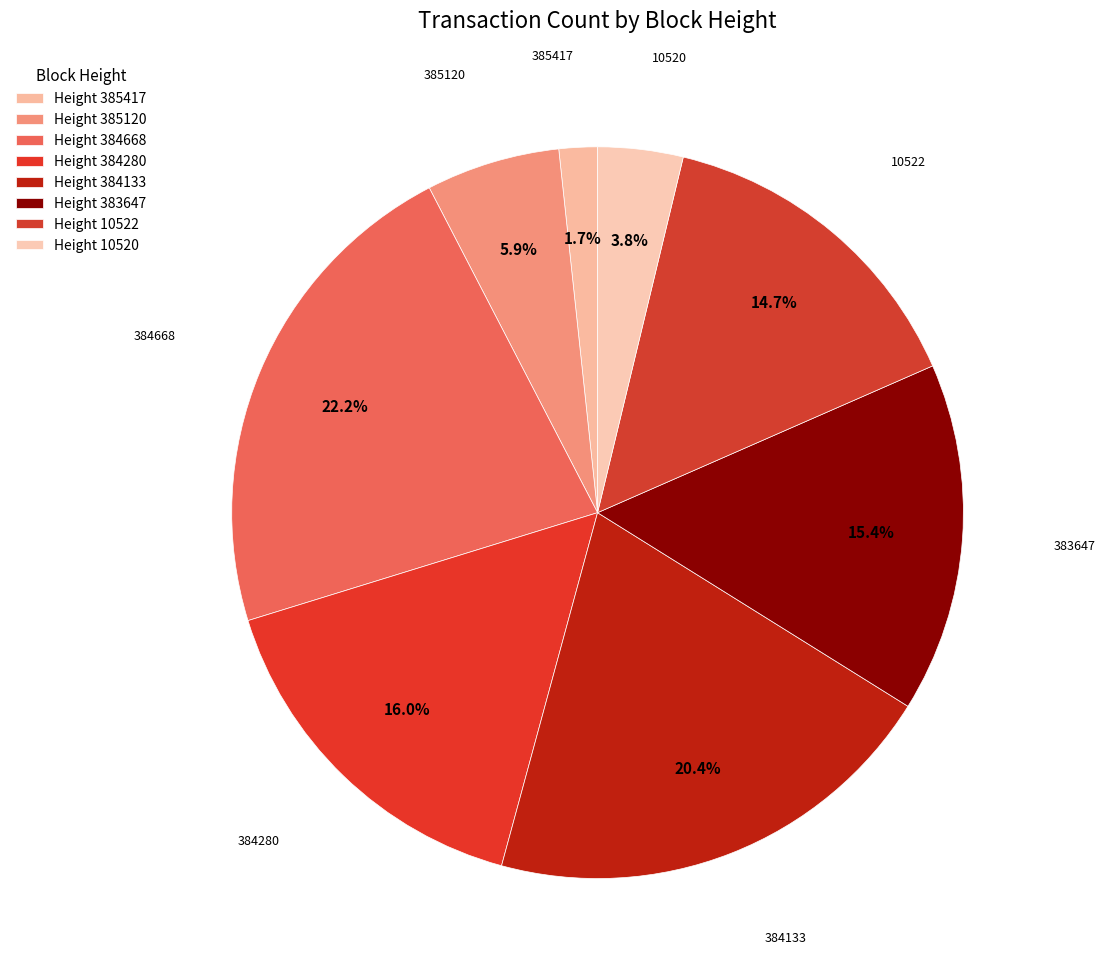

How many slices are in this pie chart?

8